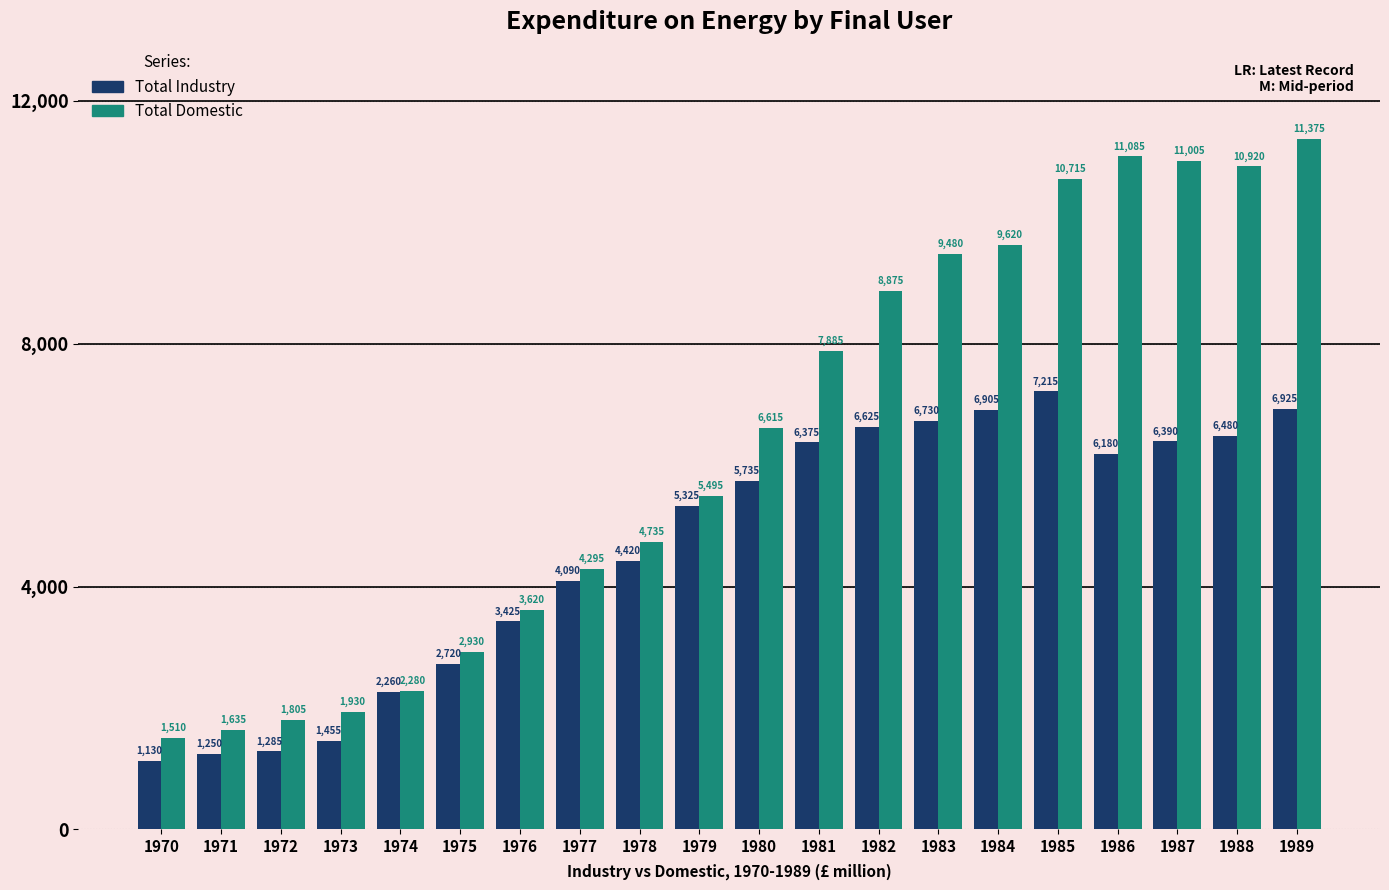

Is it true that Total Industry equals 6375 at 1981?

True